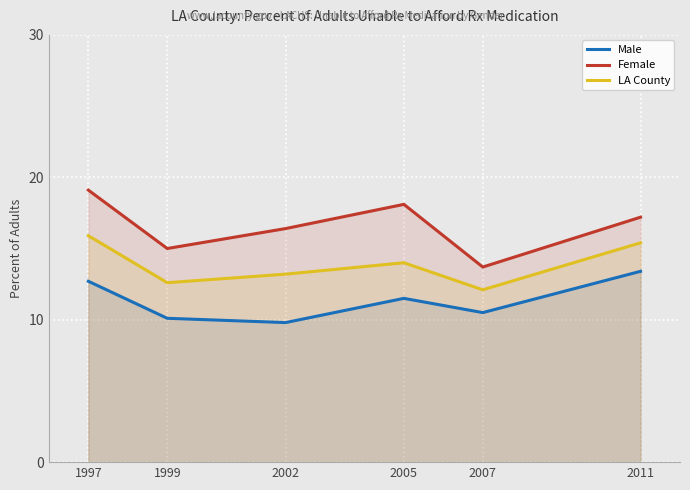

What is the minimum value for Female?

13.7